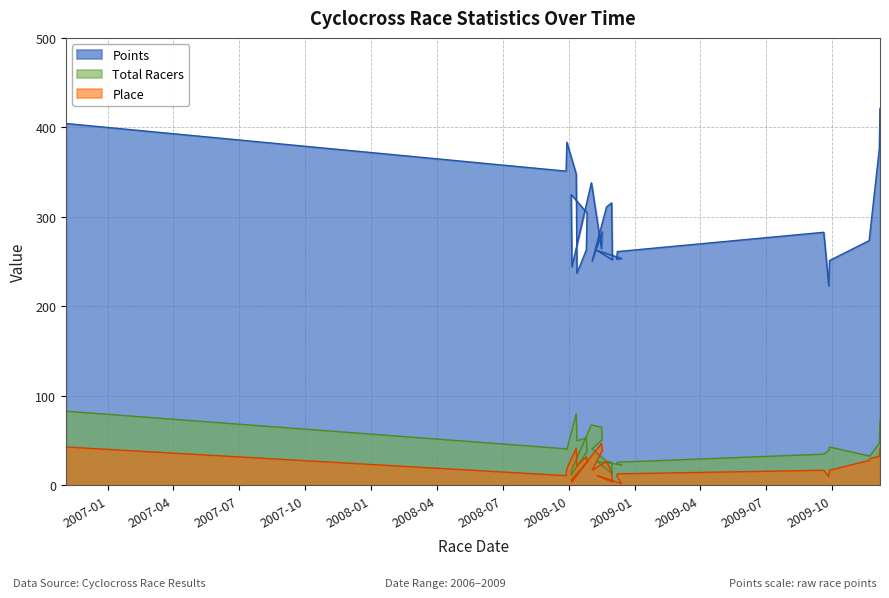

True or false: Place and Total Racers cross at least once.

False